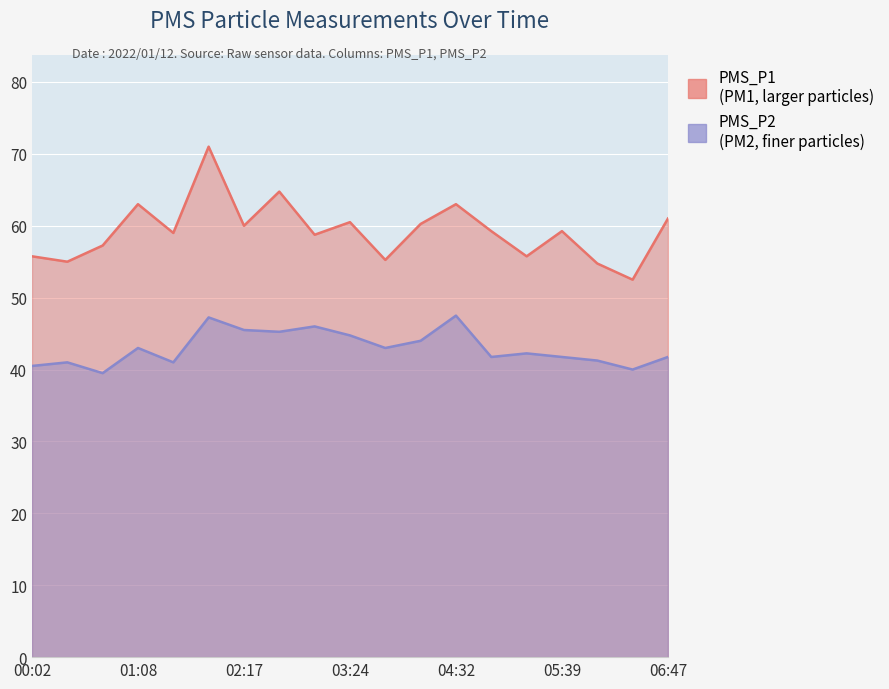

Reading left to right, extract all data points from this chart.

PMS_P1: 00:02=55.8	00:24=55.0	00:46=57.2	01:08=63.0	01:31=59.0	01:54=71.0	02:17=60.0	02:39=64.8	03:02=58.8	03:24=60.5	03:47=55.2	04:09=60.2	04:32=63.0	04:54=59.2	05:17=55.8	05:39=59.2	06:02=54.8	06:24=52.5	06:47=61.0
PMS_P2: 00:02=40.5	00:24=41.0	00:46=39.5	01:08=43.0	01:31=41.0	01:54=47.2	02:17=45.5	02:39=45.2	03:02=46.0	03:24=44.8	03:47=43.0	04:09=44.0	04:32=47.5	04:54=41.8	05:17=42.2	05:39=41.8	06:02=41.2	06:24=40.0	06:47=41.8